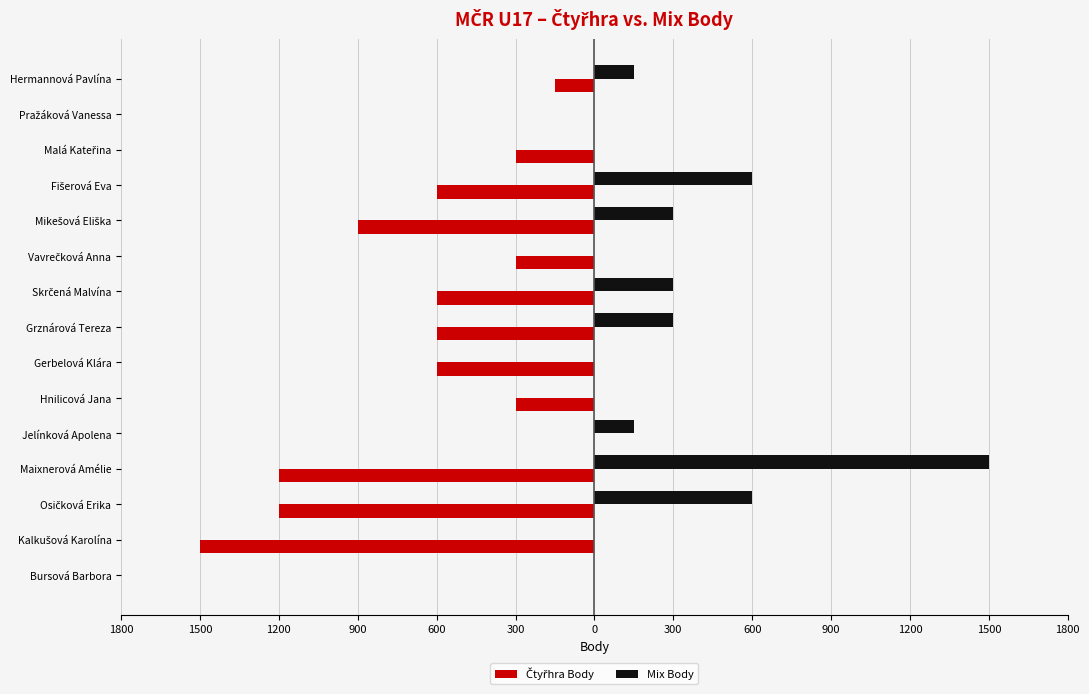

What is the minimum value shown in the chart?

-1500